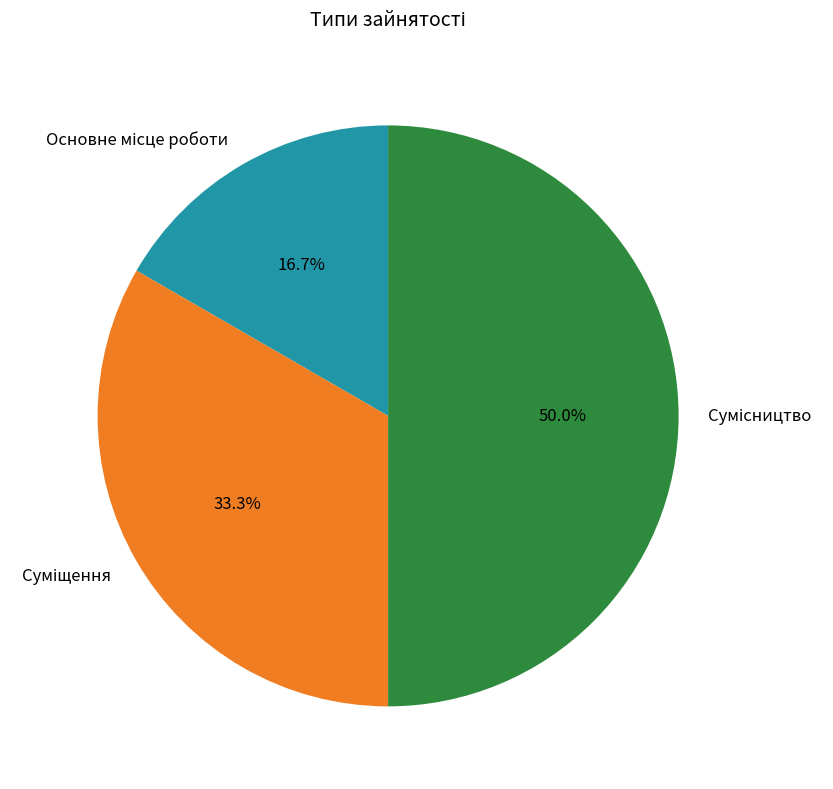

True or false: Суміщення accounts for 42% of the total.

False